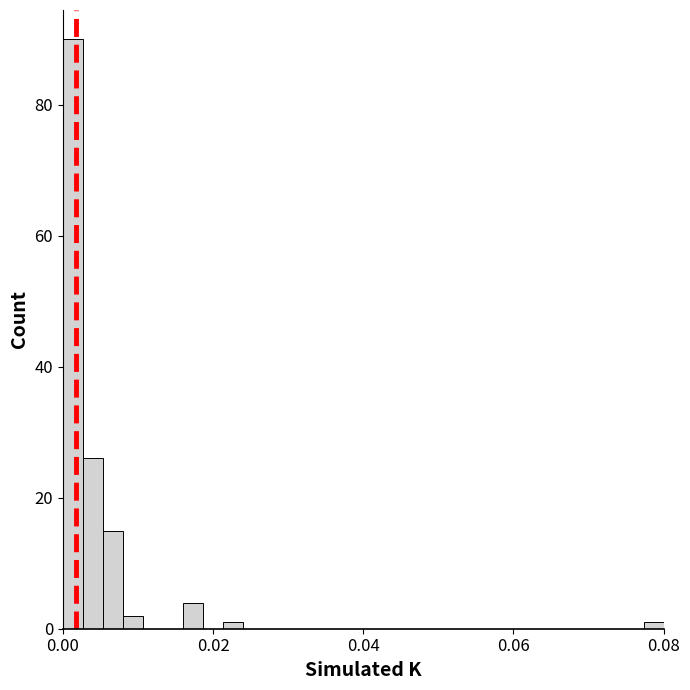

Read against the x-axis, roughly where is the centre of the tallest bar?

0.002